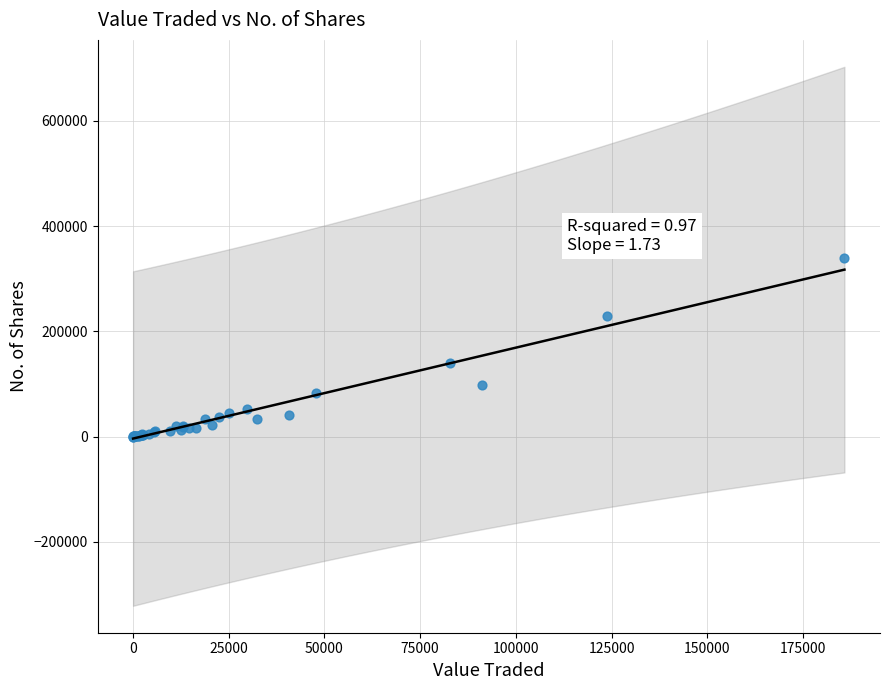

What Y value in the scatter plot is closest to 169461?

140795